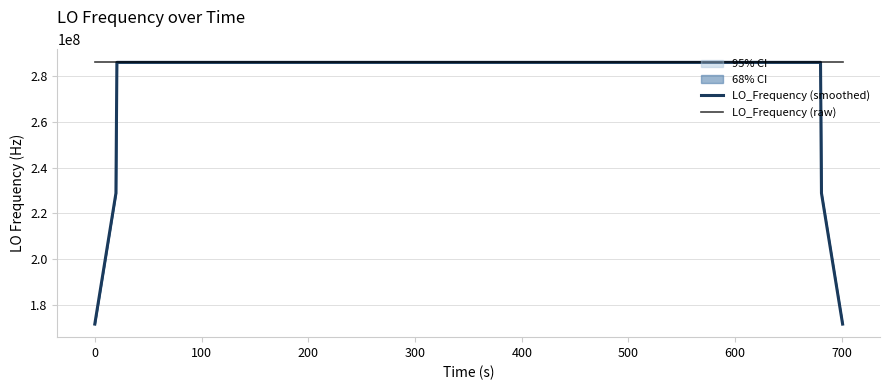

What is the maximum value for LO_Frequency (raw)?

286047002.8